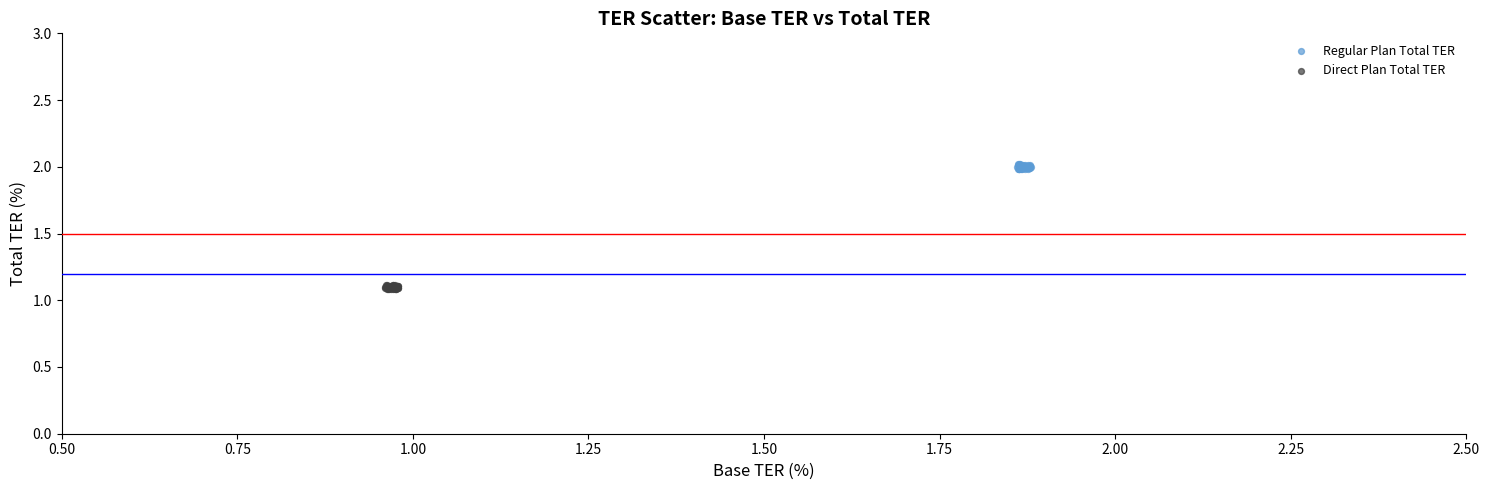

Which series has the largest Y range (max minus min)?

Regular Plan Total TER